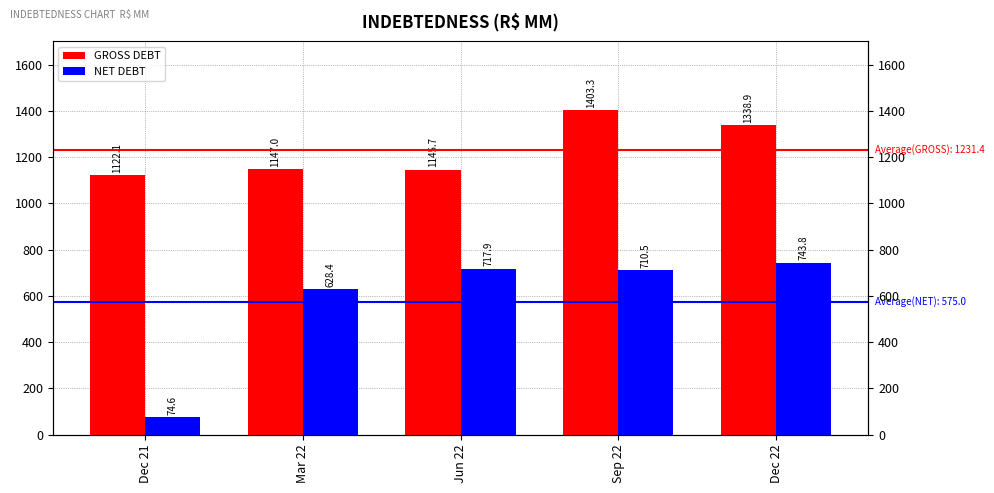

What is the total value across all series at Dec 22?

2082.7